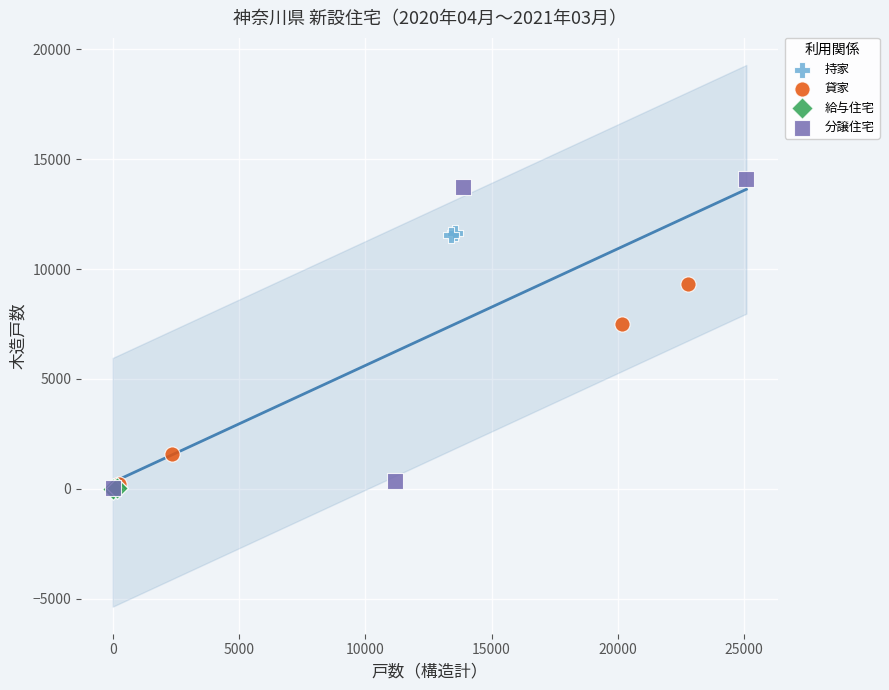

Which series has the largest Y range (max minus min)?

分譲住宅